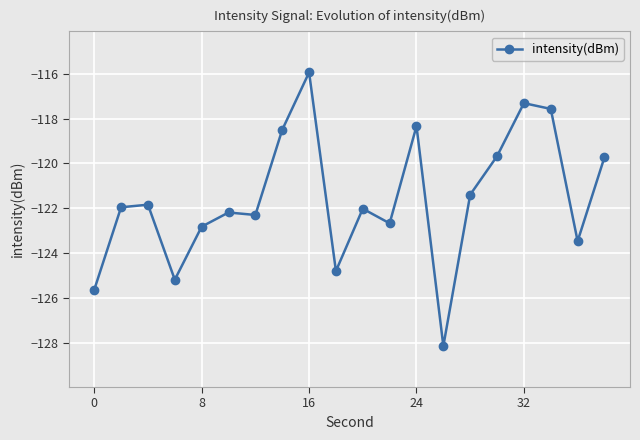

True or false: the data has more than 2 interior local peaks.

True